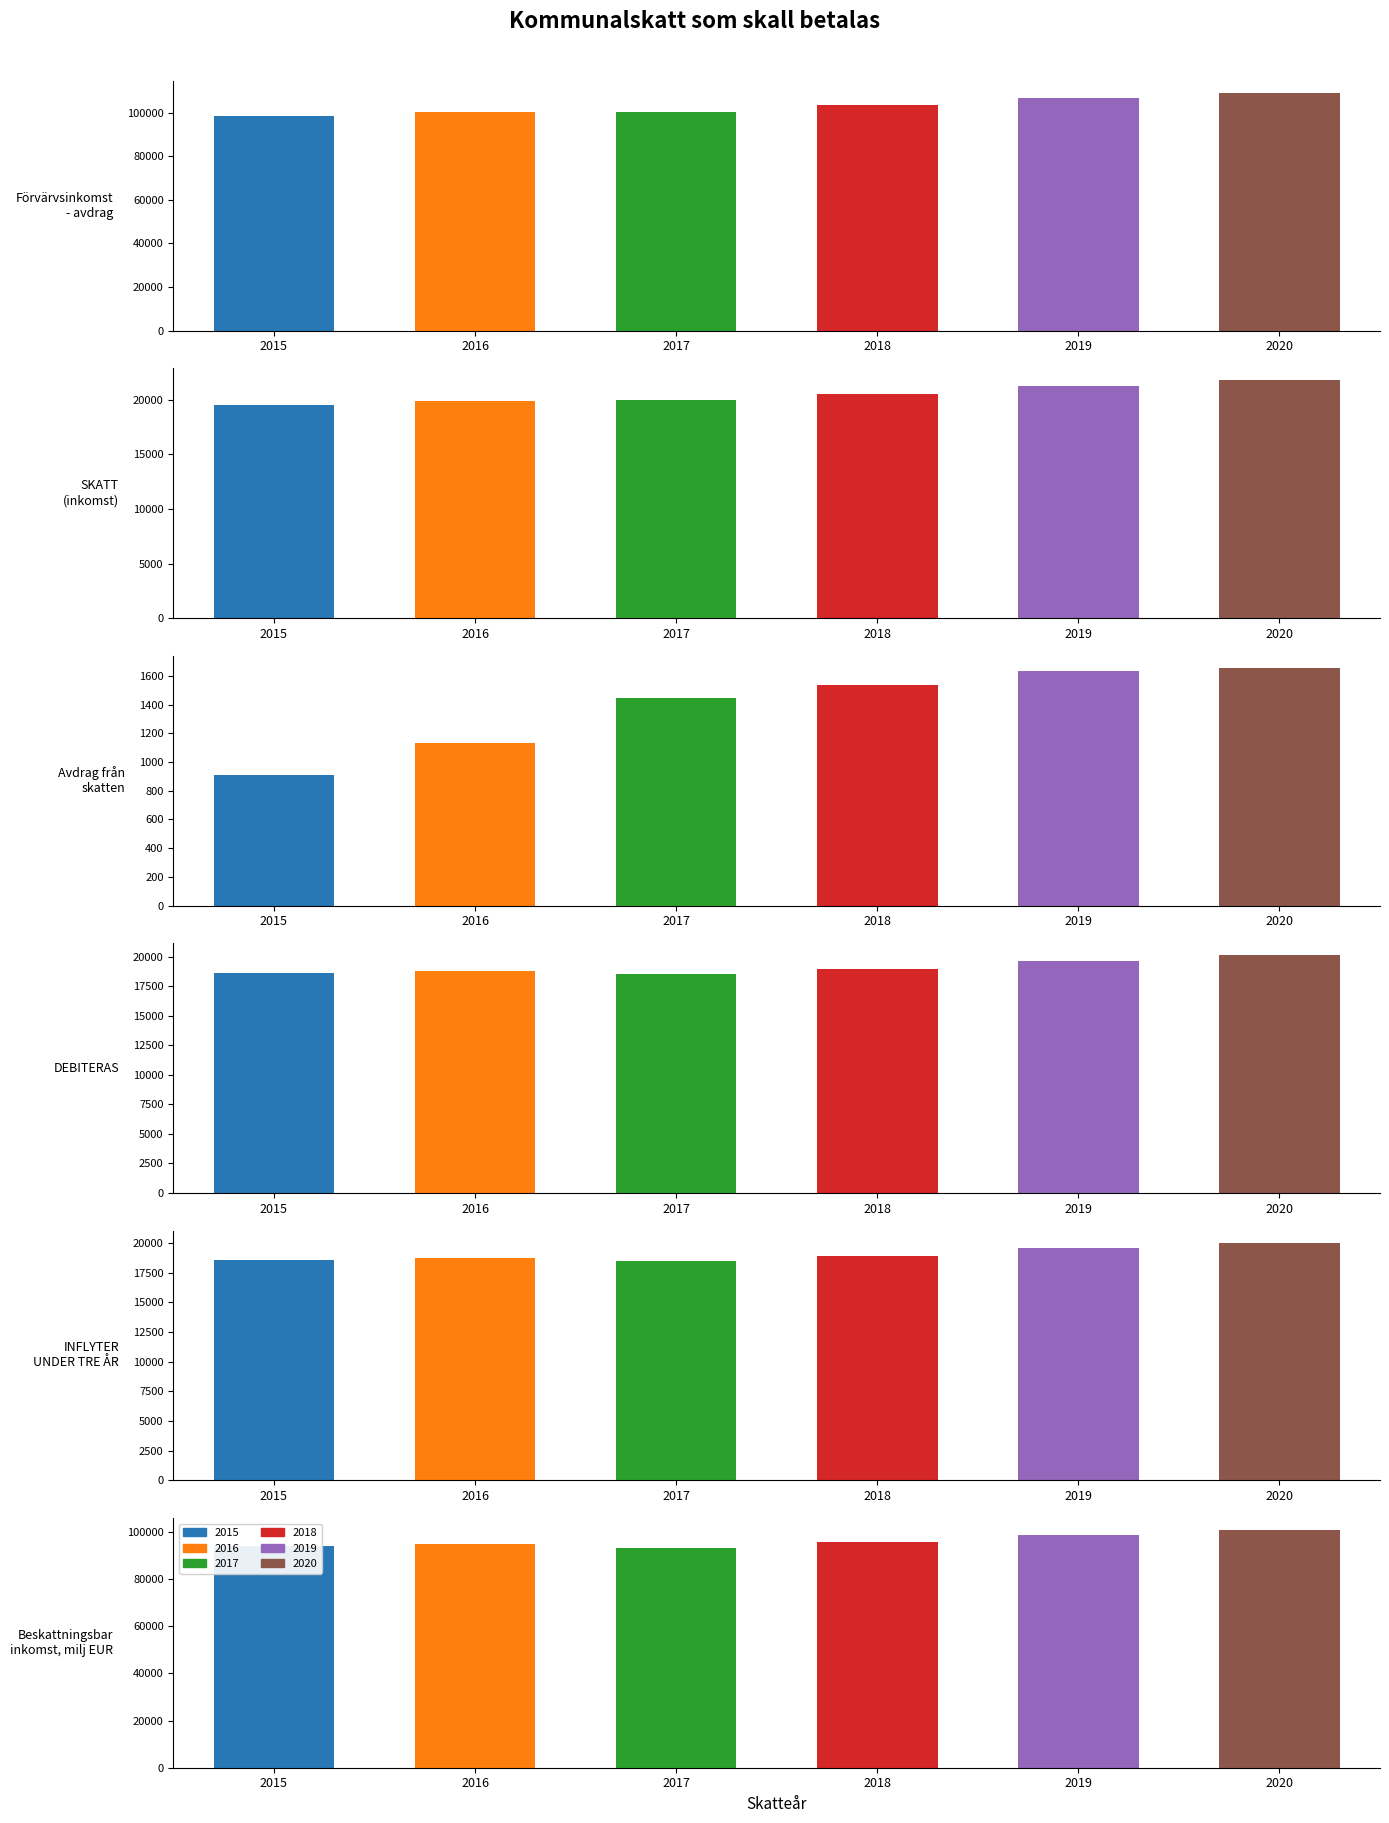

What are all the series names shown in the legend?

2015, 2016, 2017, 2018, 2019, 2020